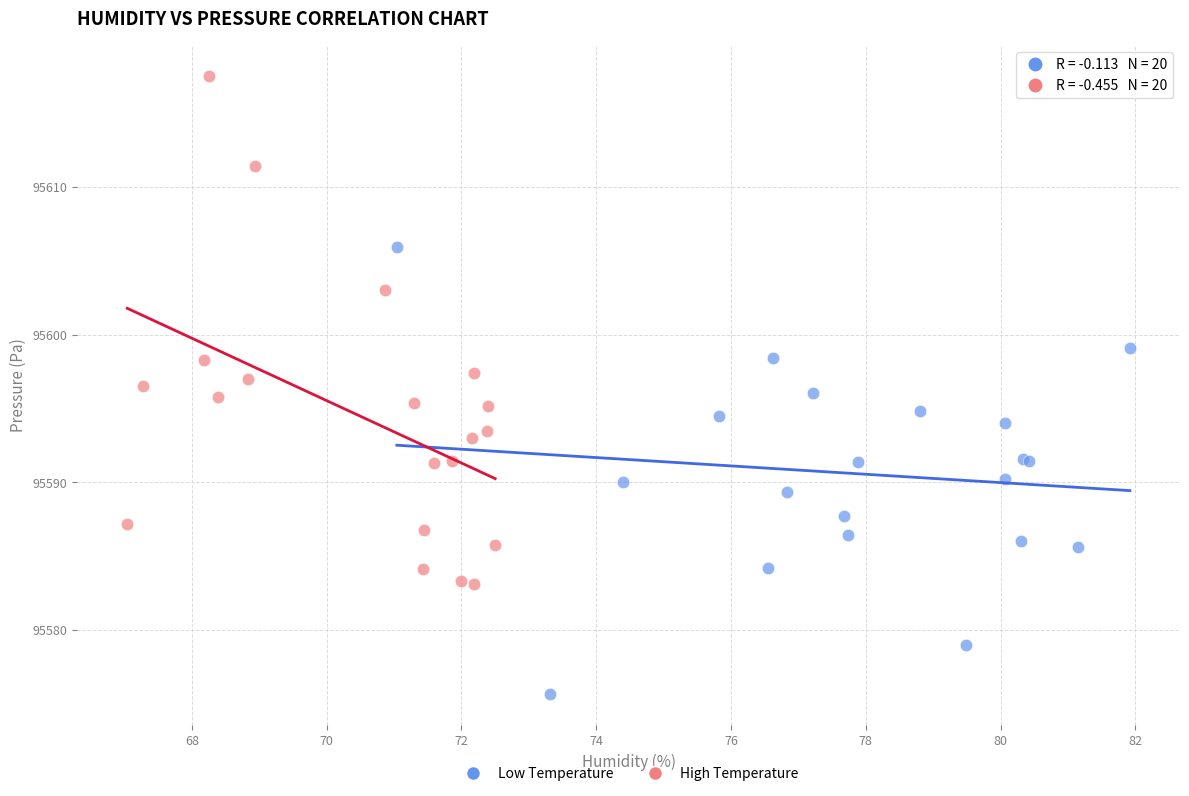

Which series has the largest Y range (max minus min)?

High Temperature